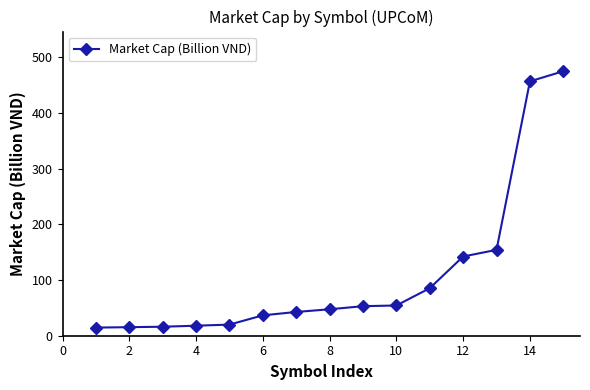

What is the greatest value displayed?

475.1